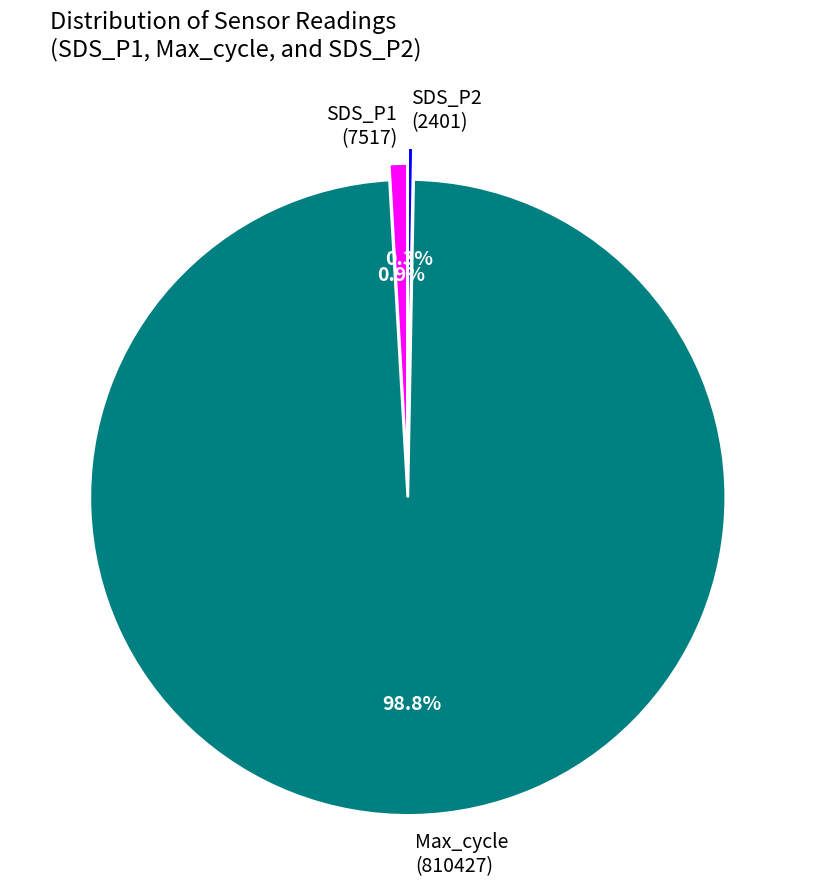

Which slice is the largest?

Max_cycle (810427)